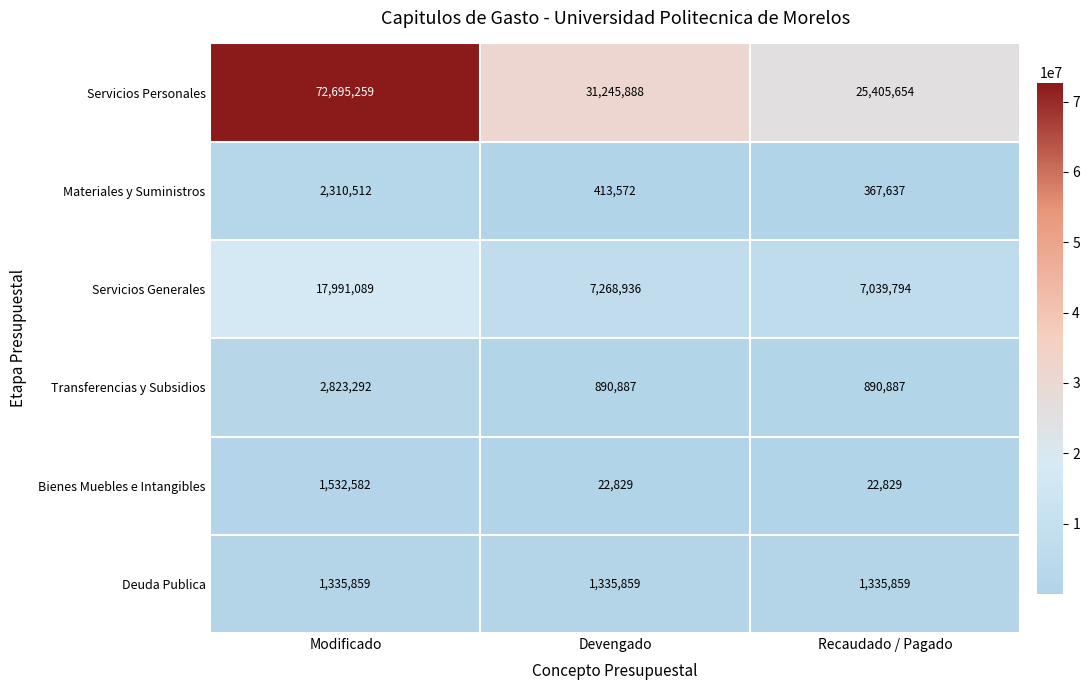

Reading left to right, transcribe all the data shown in this chart.

Servicios Personales: 72695259	31245888	25405654
Materiales y Suministros: 2310512	413572	367637
Servicios Generales: 17991089	7268936	7039794
Transferencias y Subsidios: 2823292	890887	890887
Bienes Muebles e Intangibles: 1532582	22829	22829
Deuda Publica: 1335859	1335859	1335859